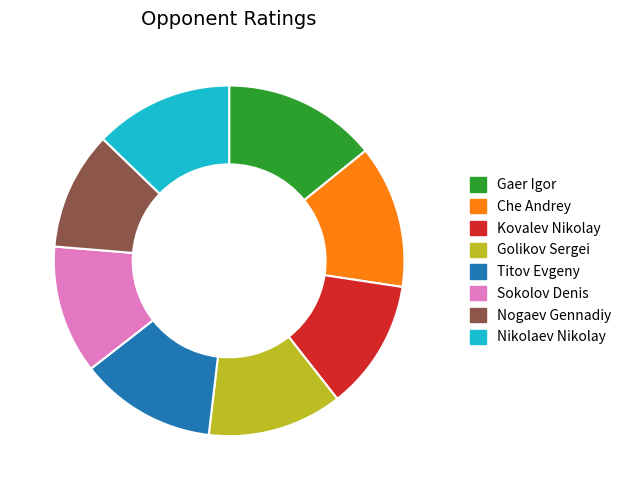

Is Sokolov Denis the majority of the pie?

No